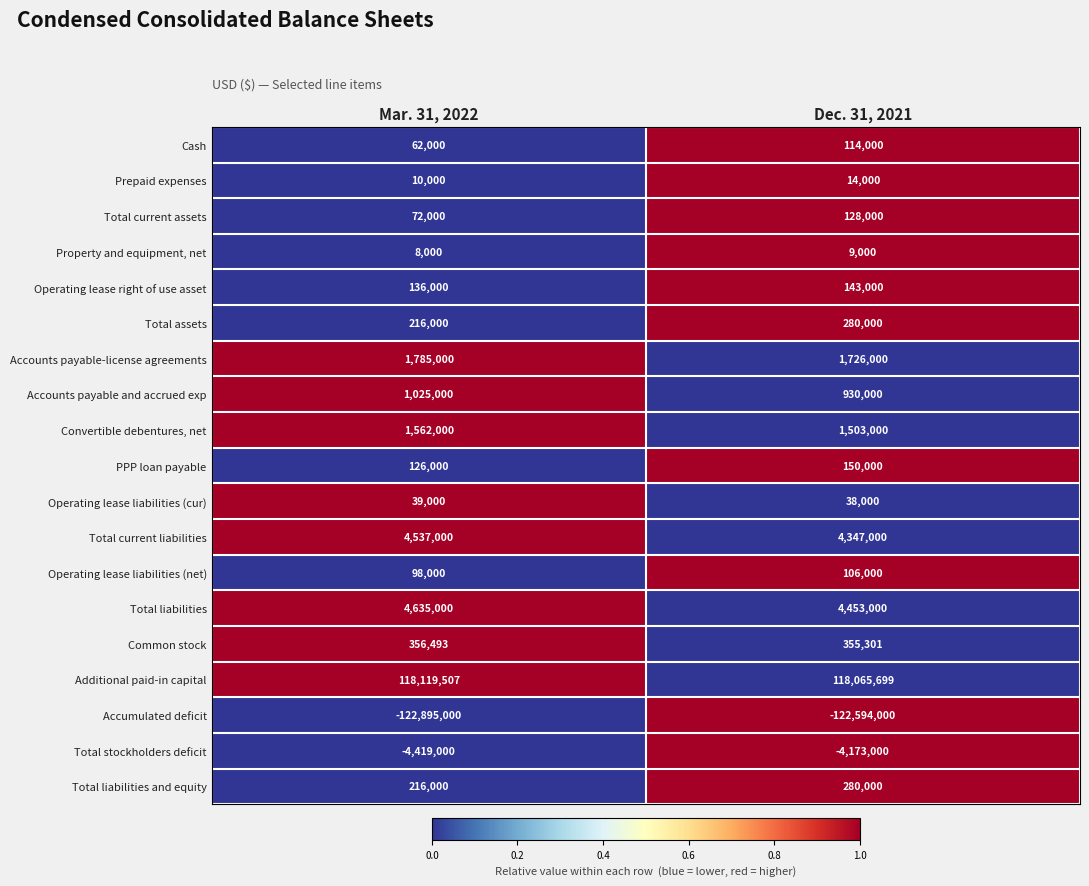

What is the difference between the maximum and minimum values in the Total liabilities and equity series?

64000